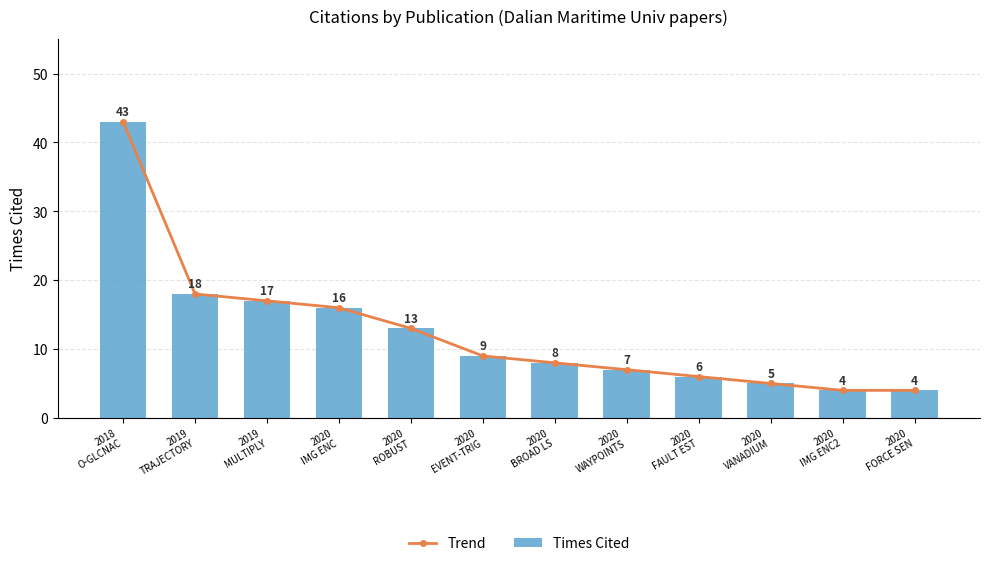

At how many categories does at least one series exceed 35?

1